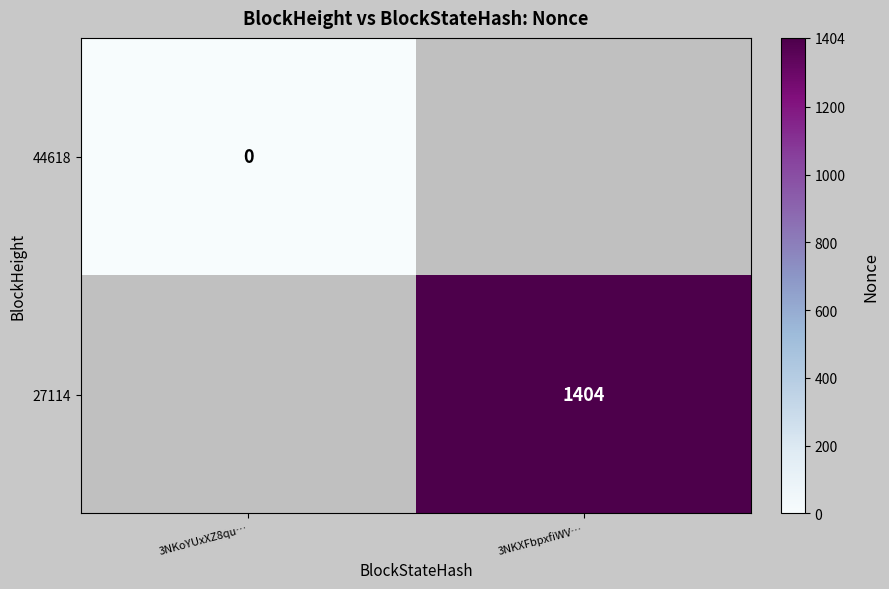

The value of 27114 at 3NKXFbpxfiWV… is 1404. True or false?

True